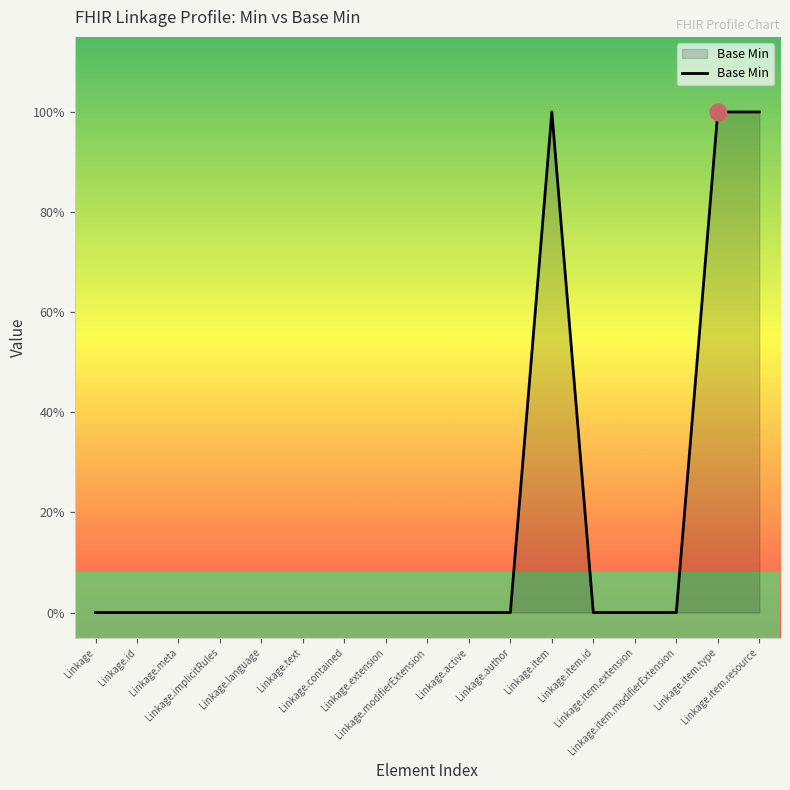

Does the chart have visible grid lines?

No